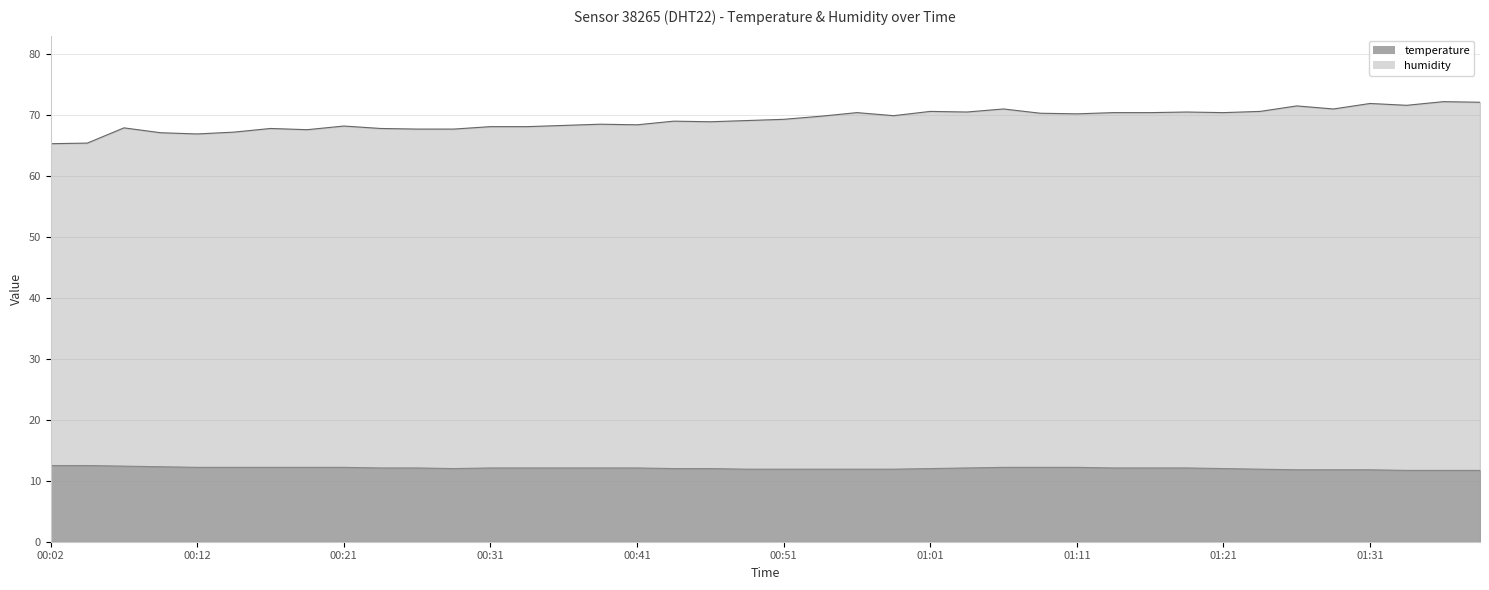

Is the value of temperature at 01:26 greater than the value of humidity at 01:19?

No